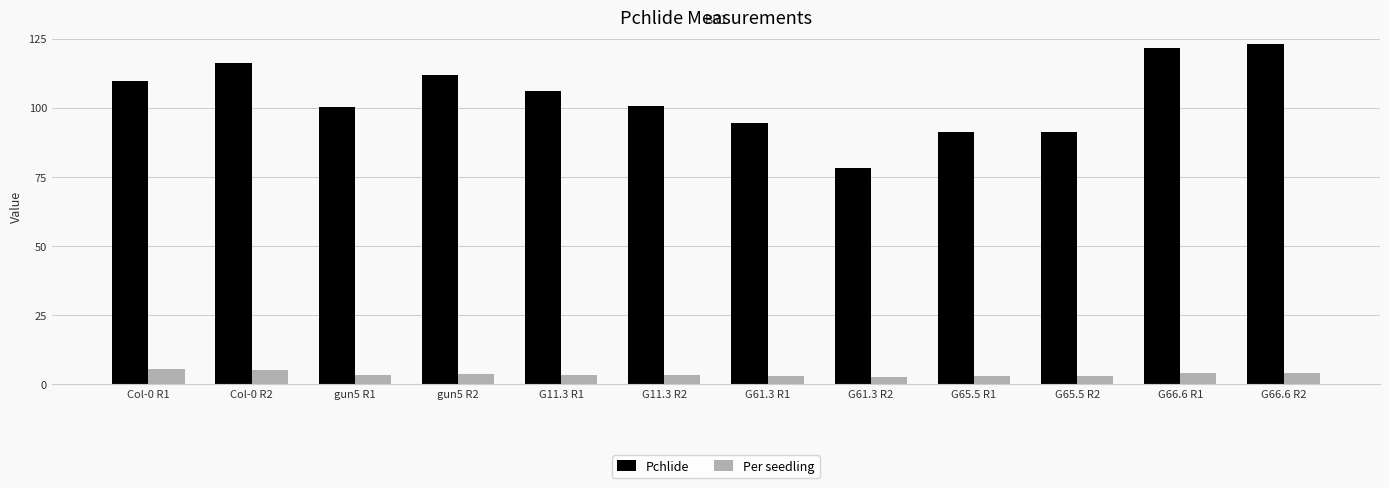

What is the maximum value shown in the chart?

122.9